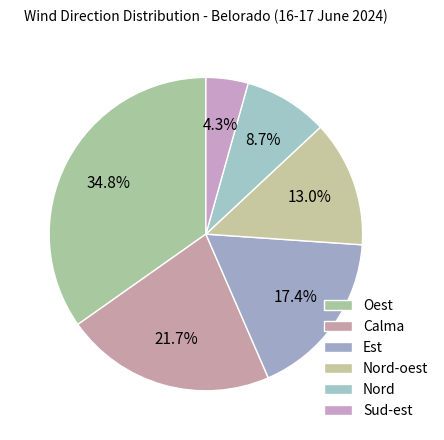

What is the change in value from Nord-oest to Sud-est?

-2